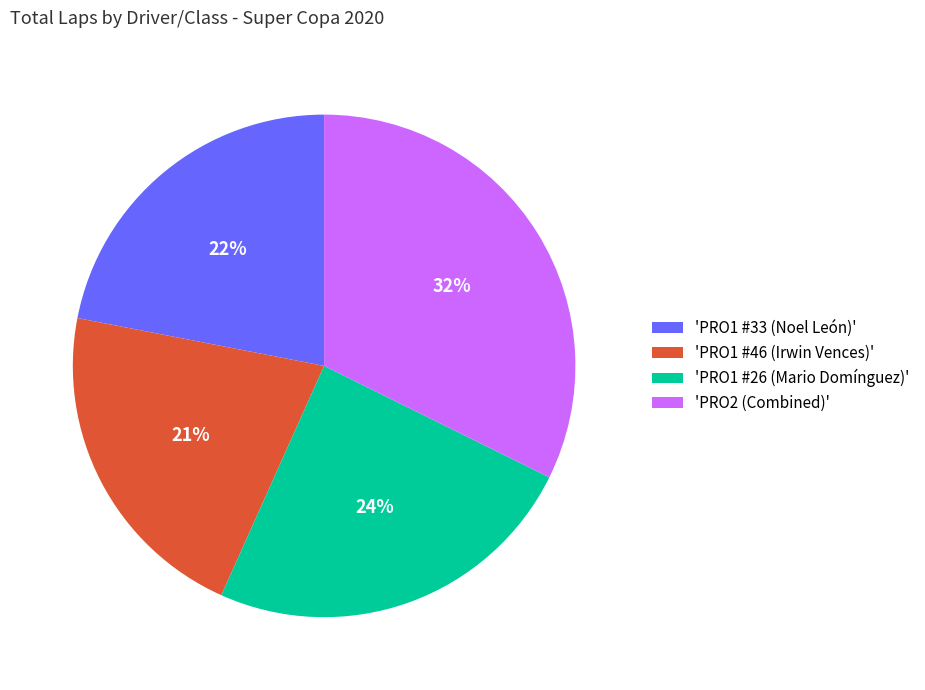

Combined, do 'PRO1 #33 (Noel León)' and 'PRO1 #26 (Mario Domínguez)' account for over 50%?

No